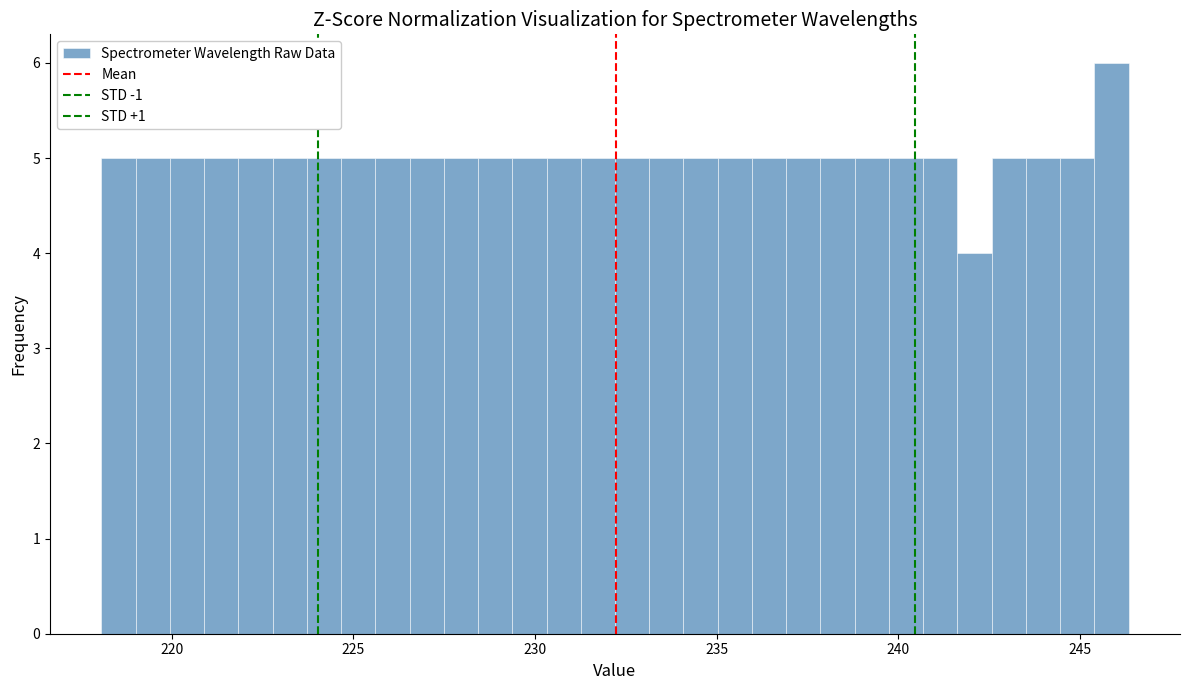

Around what value on the x-axis is the tallest bar? Give the approximate position of its centre, as read against the axis.

246.0